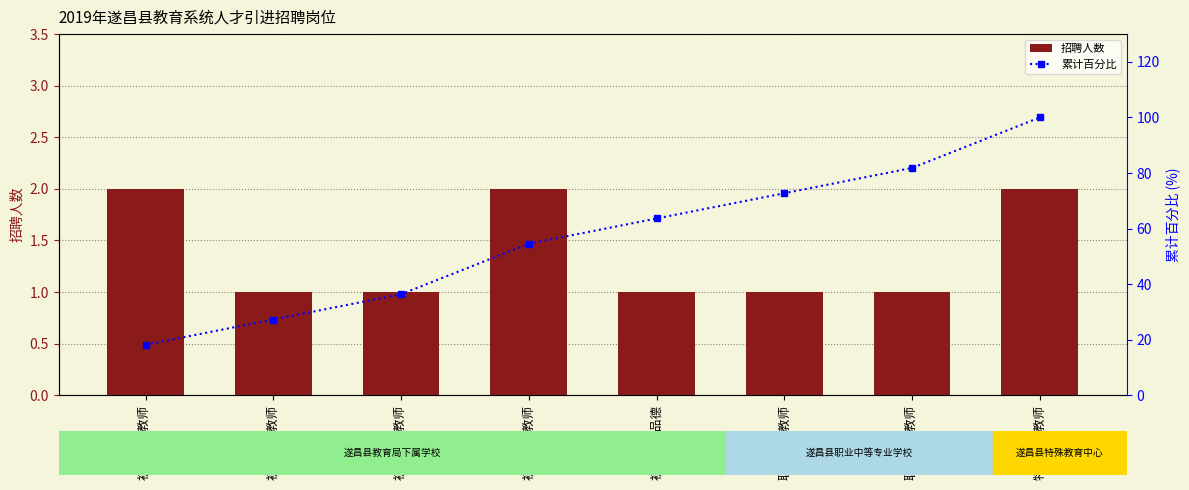

Reading left to right, transcribe all the data shown in this chart.

招聘人数: 初中数学教师=2.0	初中英语教师=1.0	初中科学教师=1.0	初中社会教师=2.0	初中思想品德=1.0	职高语文教师=1.0	职高数学教师=1.0	特殊教育教师=2.0
累计百分比: 初中数学教师=18.2	初中英语教师=27.3	初中科学教师=36.4	初中社会教师=54.5	初中思想品德=63.6	职高语文教师=72.7	职高数学教师=81.8	特殊教育教师=100.0